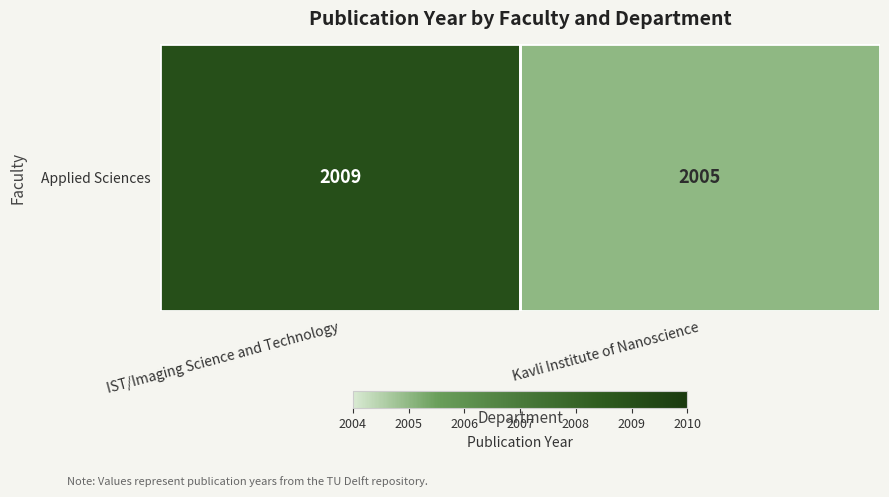

Where is the data nearest to the value 2007?

IST/Imaging Science and Technology